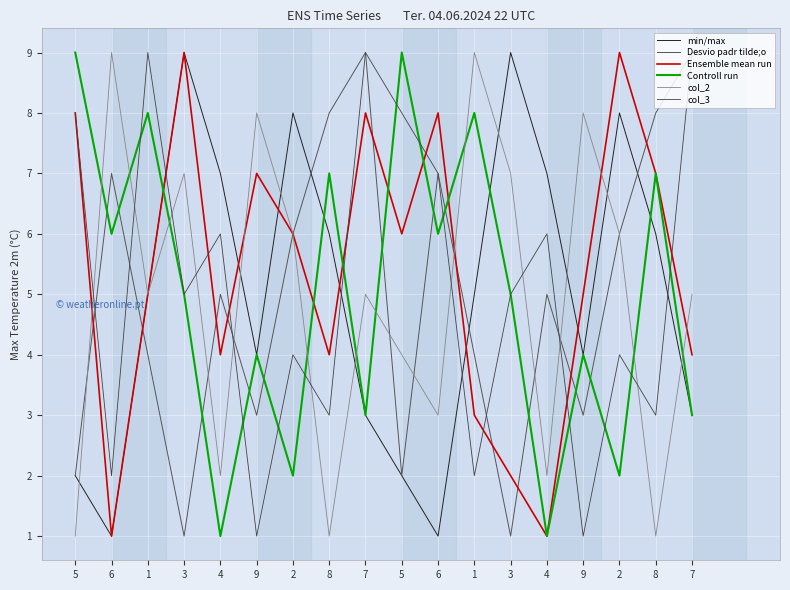

The col_3 series shows 0 at 6. True or false?

False